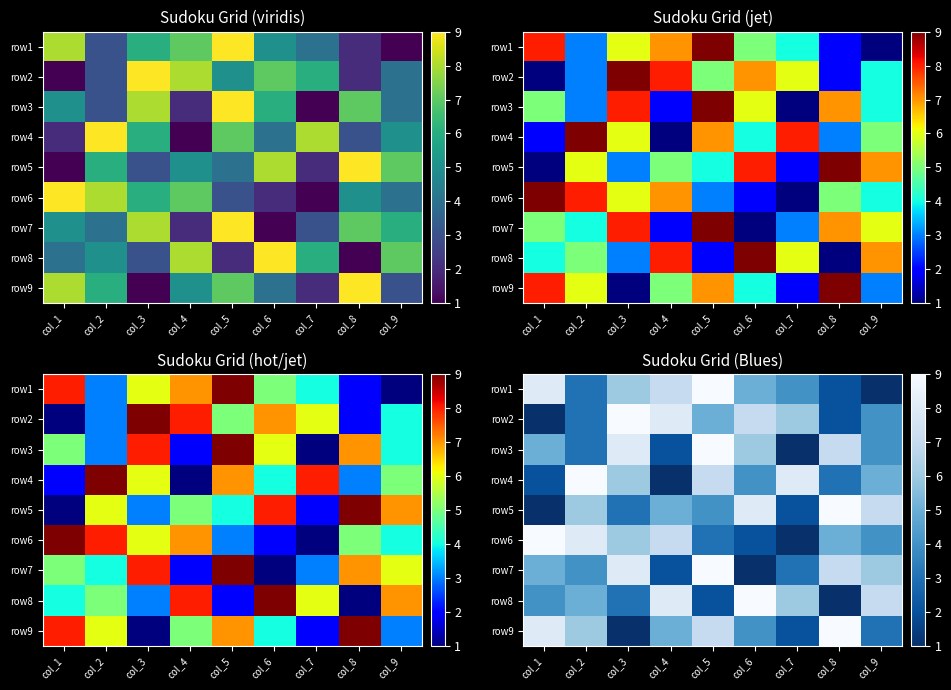

At how many categories does at least one series exceed 8?

6